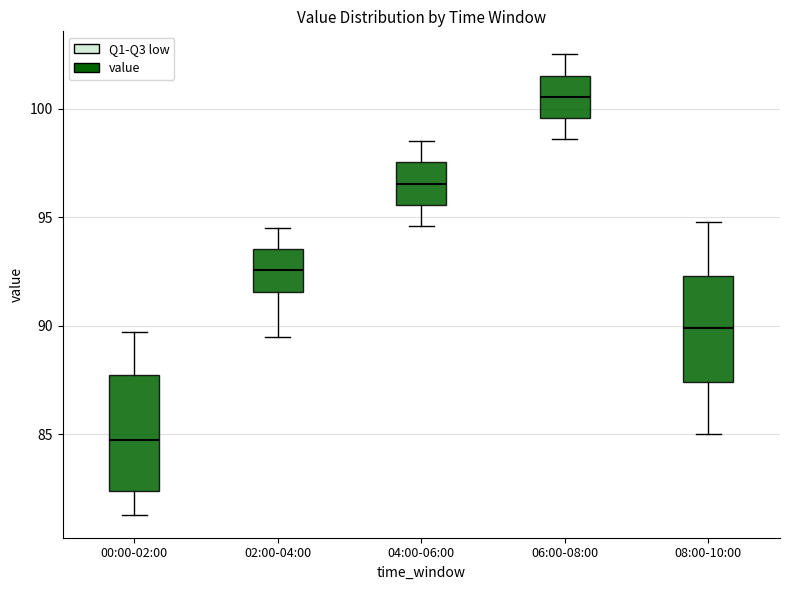

Which box has the lowest median line?

00:00-02:00